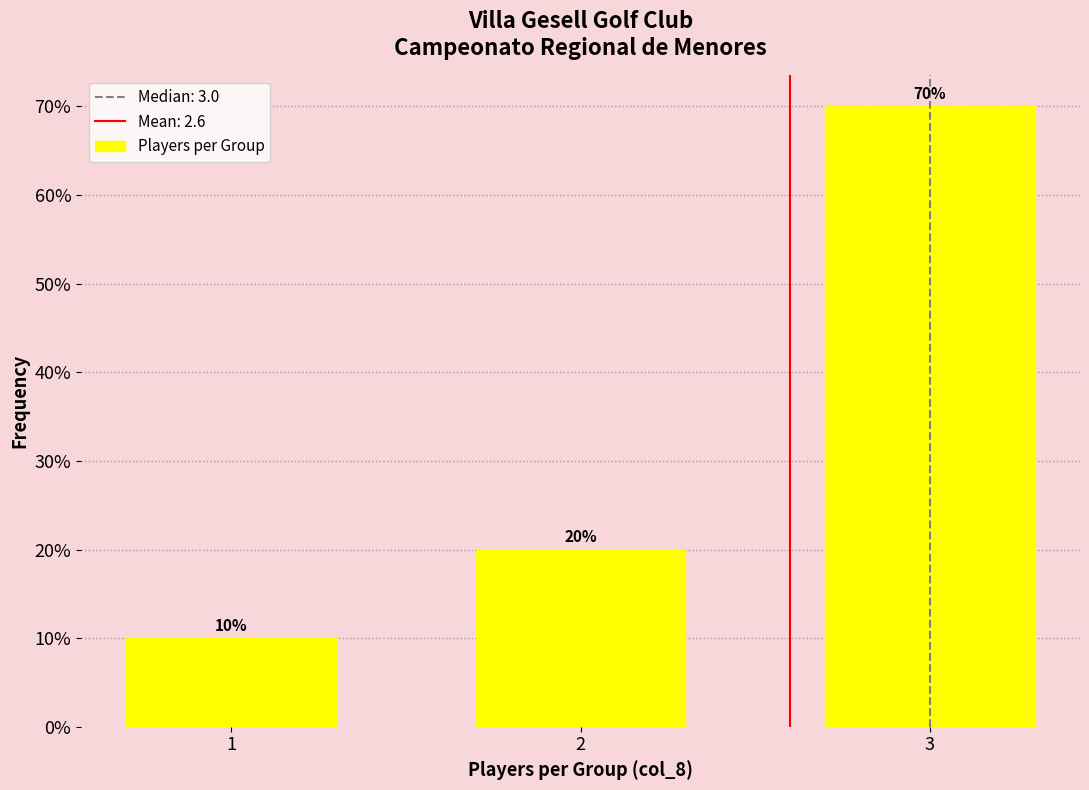

Does the chart contain any negative values?

No